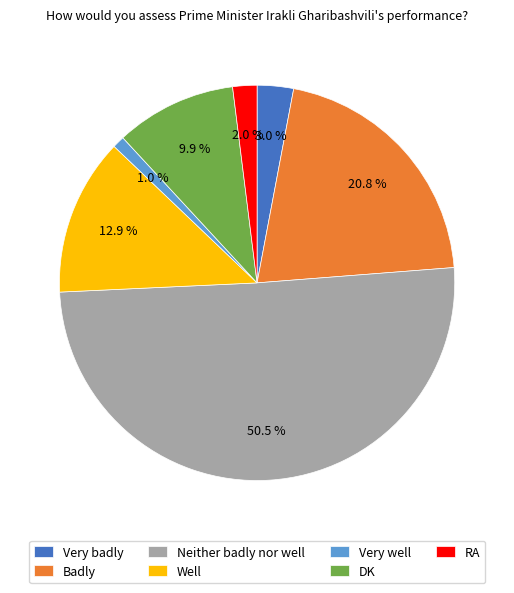

What is the ratio of the value at Badly to the value at DK?

2.1